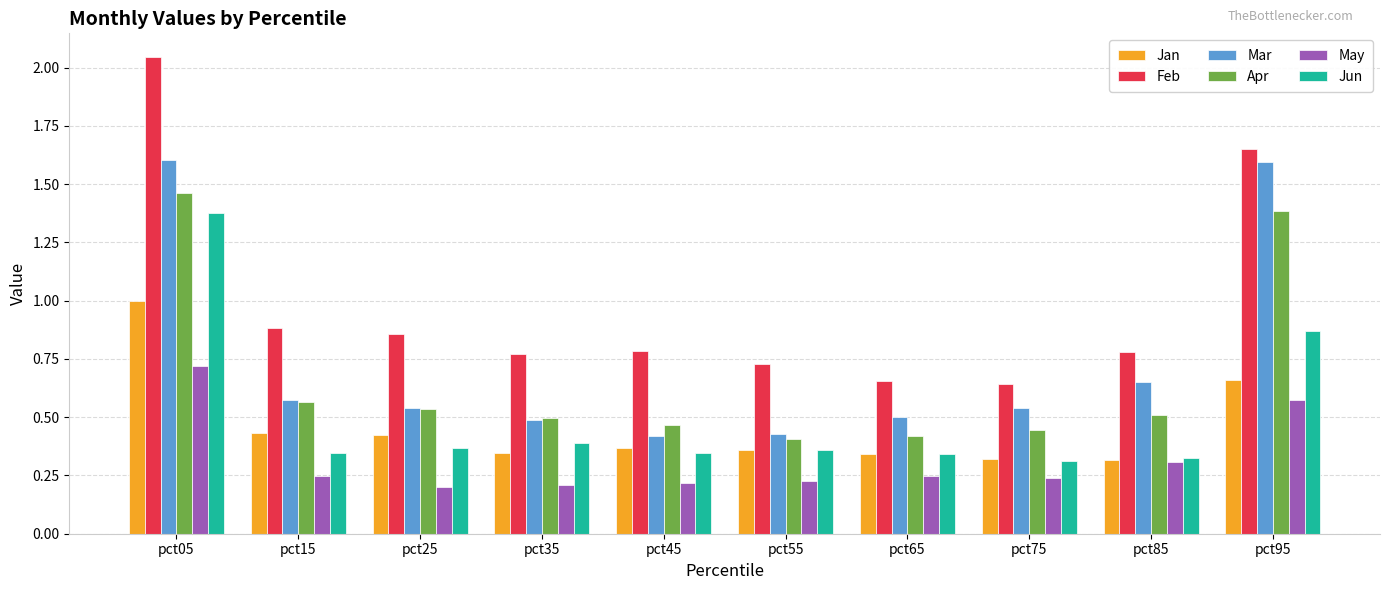

True or false: Feb has a value of 1.6 at pct95.

True